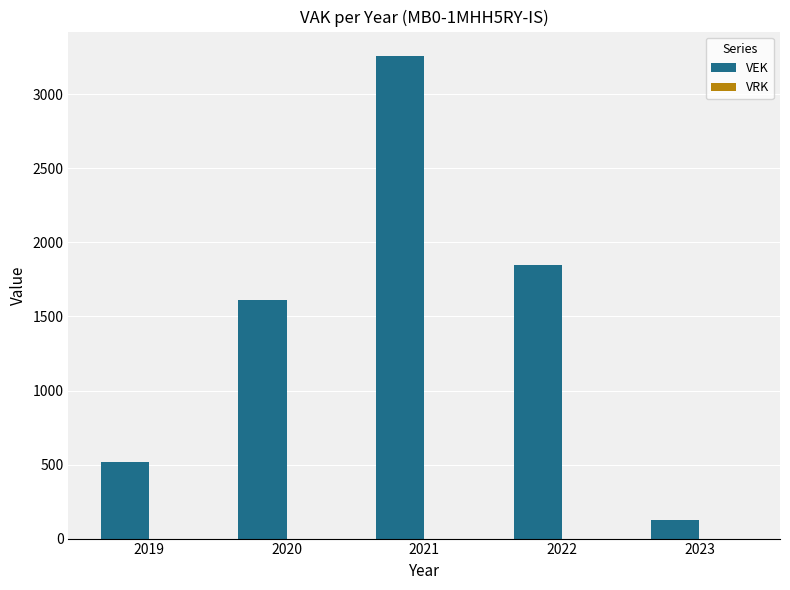

Rank the categories by value from highest to lowest.

2021, 2022, 2020, 2019, 2023